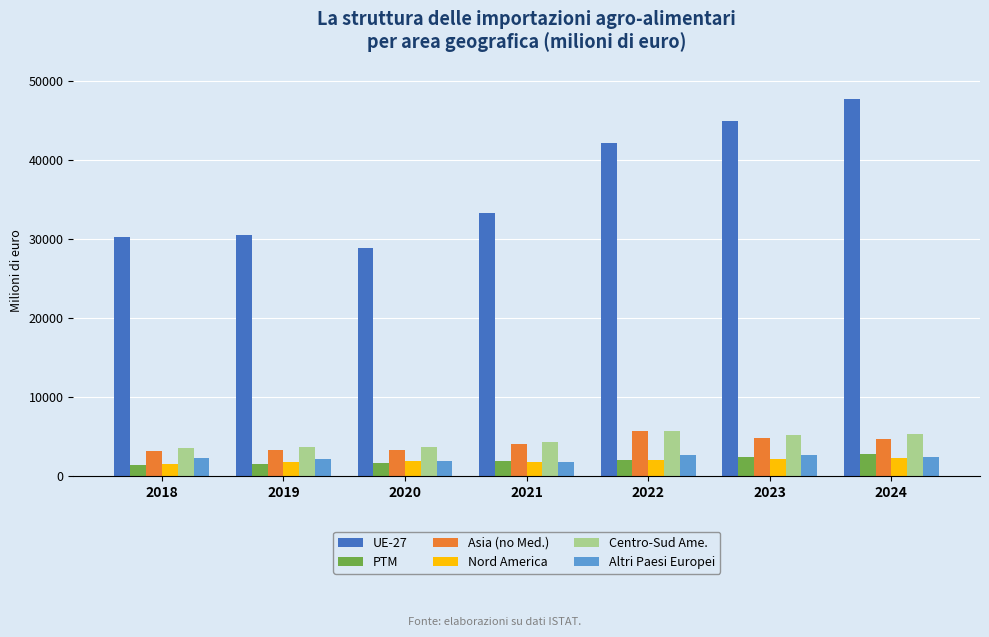

Are the bars grouped side by side (vs. stacked)?

Yes